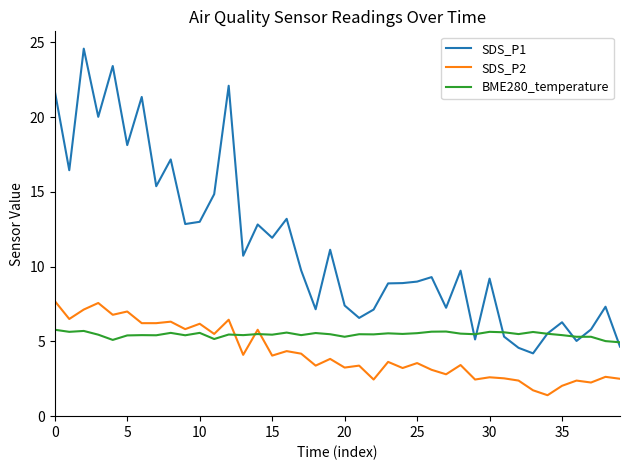

How many intersections are there between BME280_temperature and SDS_P2?

3